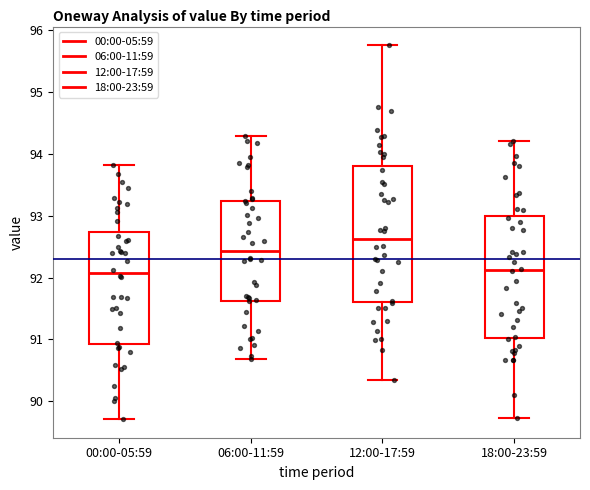

Reading left to right, read every box against the y-axis: the position of its median line, the range the box covers, and the ends of its whiskers. The values are not printed on the chart, so give them approximately, as read against the axis.

00:00-05:59: median 92.1, box 90.9 to 92.7, whiskers 89.7 to 93.8
06:00-11:59: median 92.4, box 91.6 to 93.2, whiskers 90.7 to 94.3
12:00-17:59: median 92.6, box 91.6 to 93.8, whiskers 90.3 to 95.8
18:00-23:59: median 92.1, box 91.0 to 93.0, whiskers 89.7 to 94.2